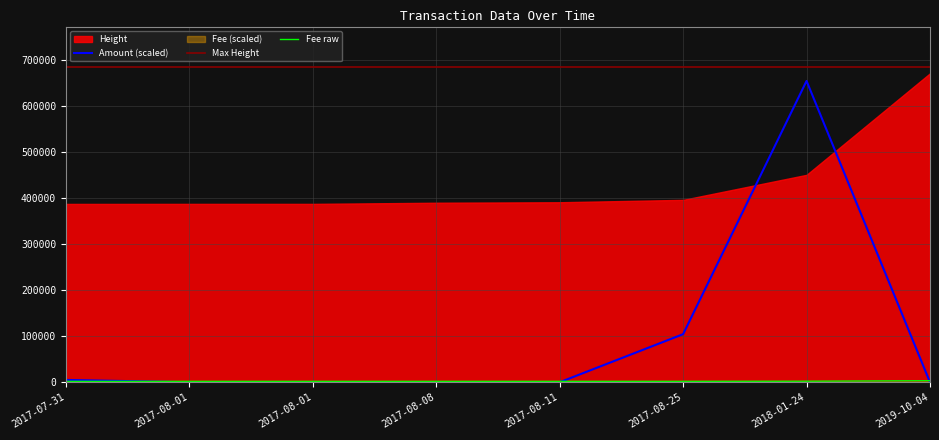

Does the chart display data point markers on the line(s)?

No